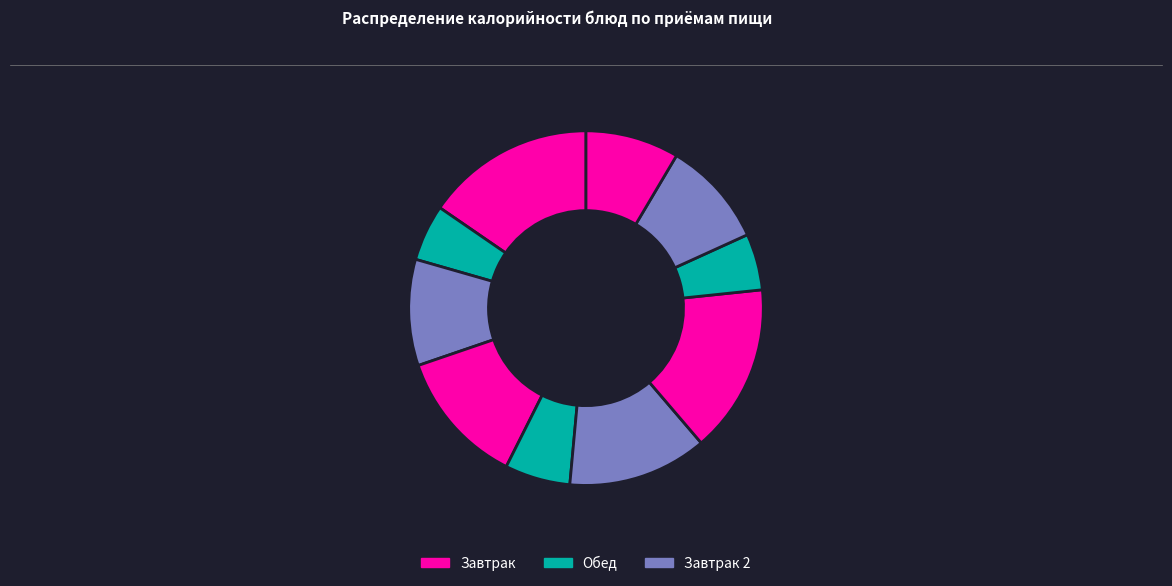

How many slices are in this pie chart?

10